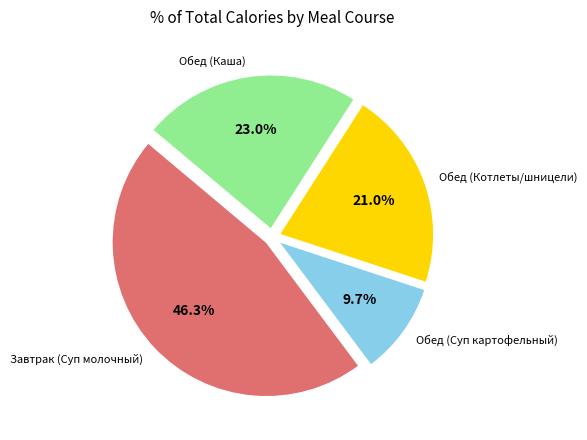

Is there any slice that represents more than half of the pie?

No